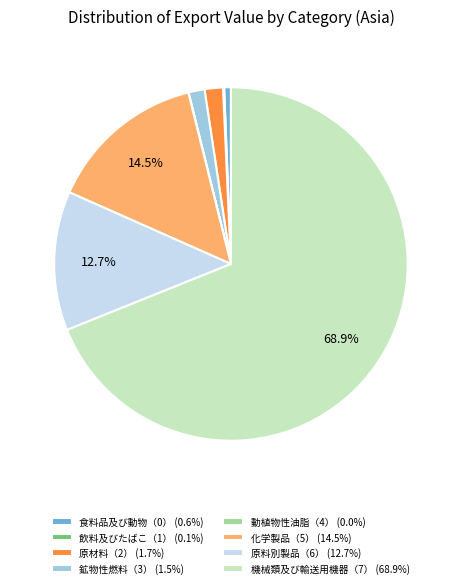

To the nearest percent, what portion does 食料品及び動物（0） represent?

1%